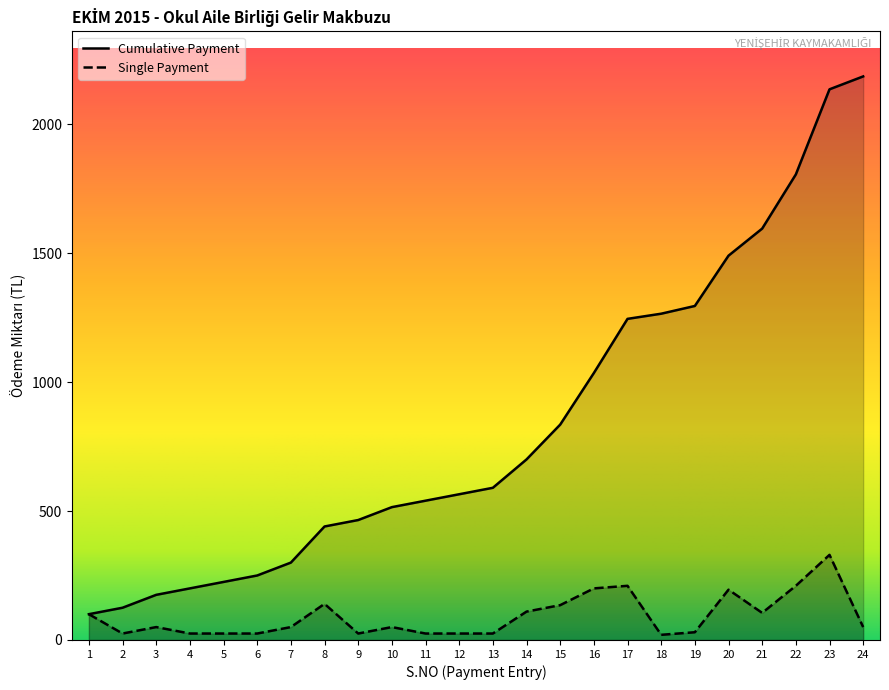

True or false: Cumulative Payment has a value of 180 at 9.

False